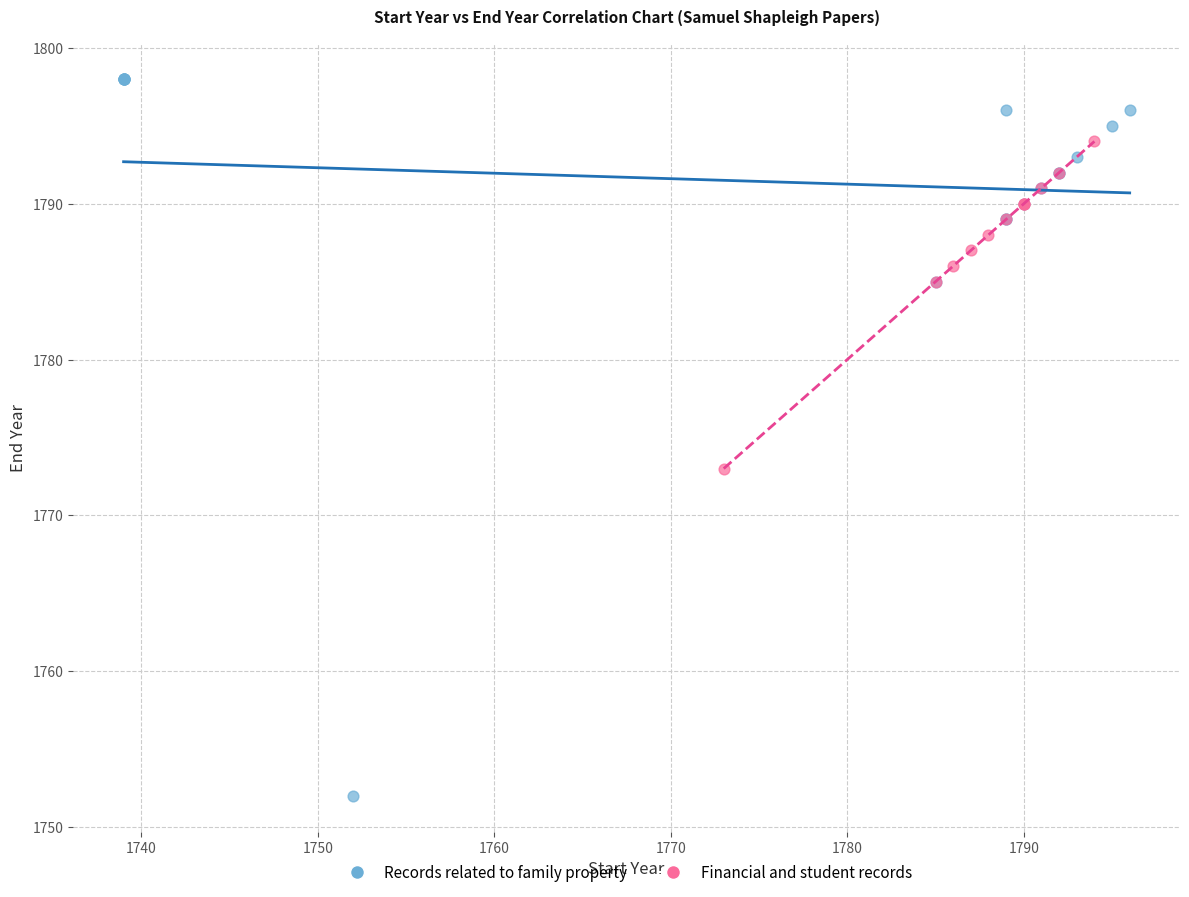

Which series reaches the minimum Y coordinate?

Records related to family property